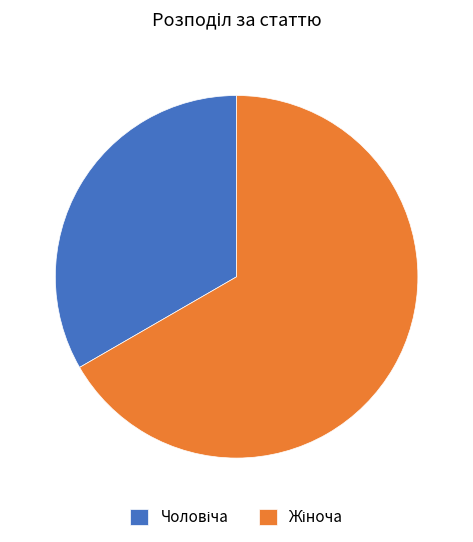

Does any single category account for the majority?

Yes